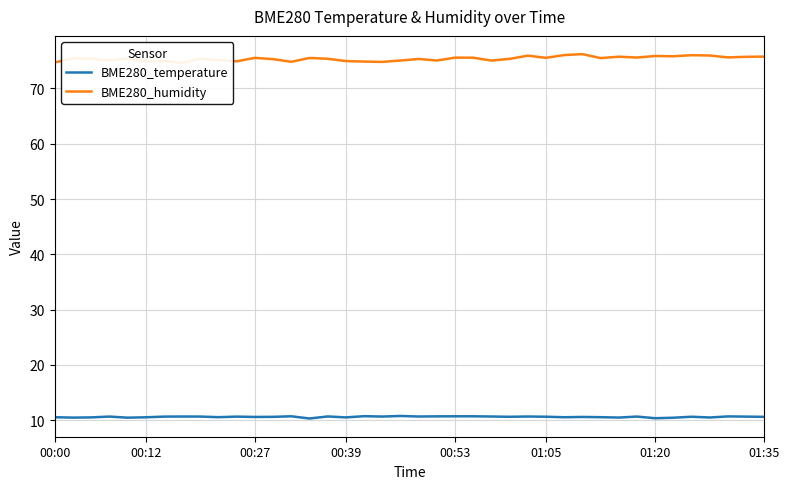

At which category is the sum across all series the highest?

29